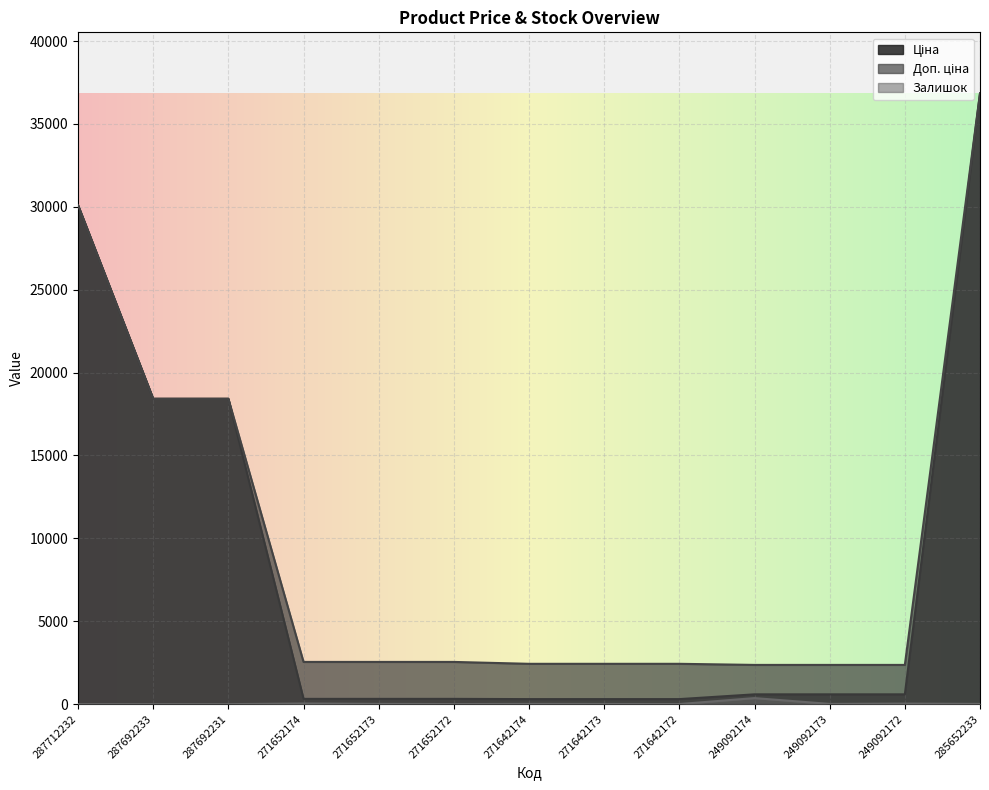

What are all the series names shown in the legend?

Ціна, Доп. ціна, Залишок